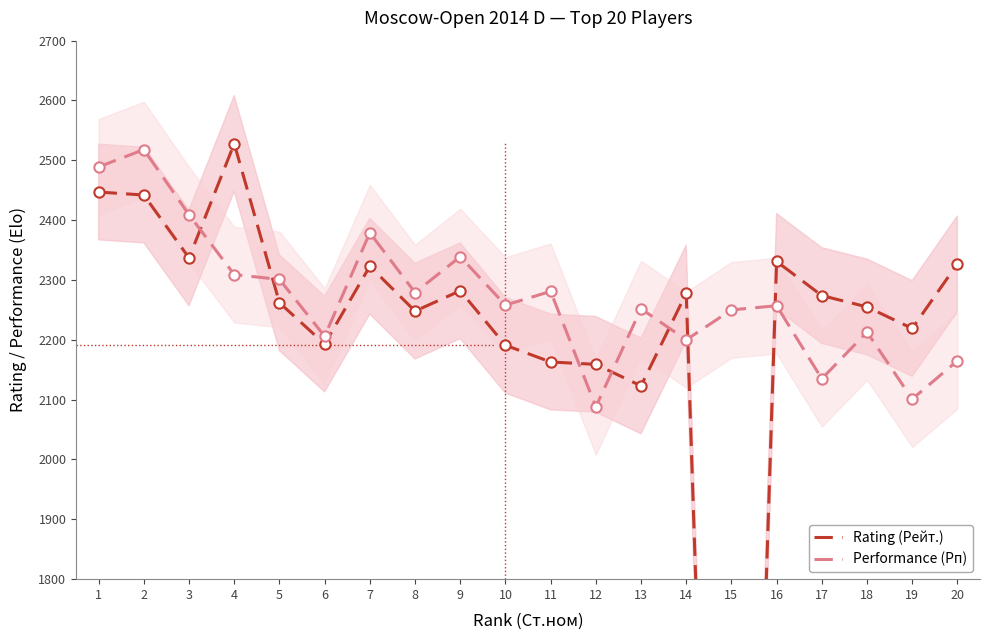

Which series reaches the maximum Y coordinate?

Rating (Рейт.)